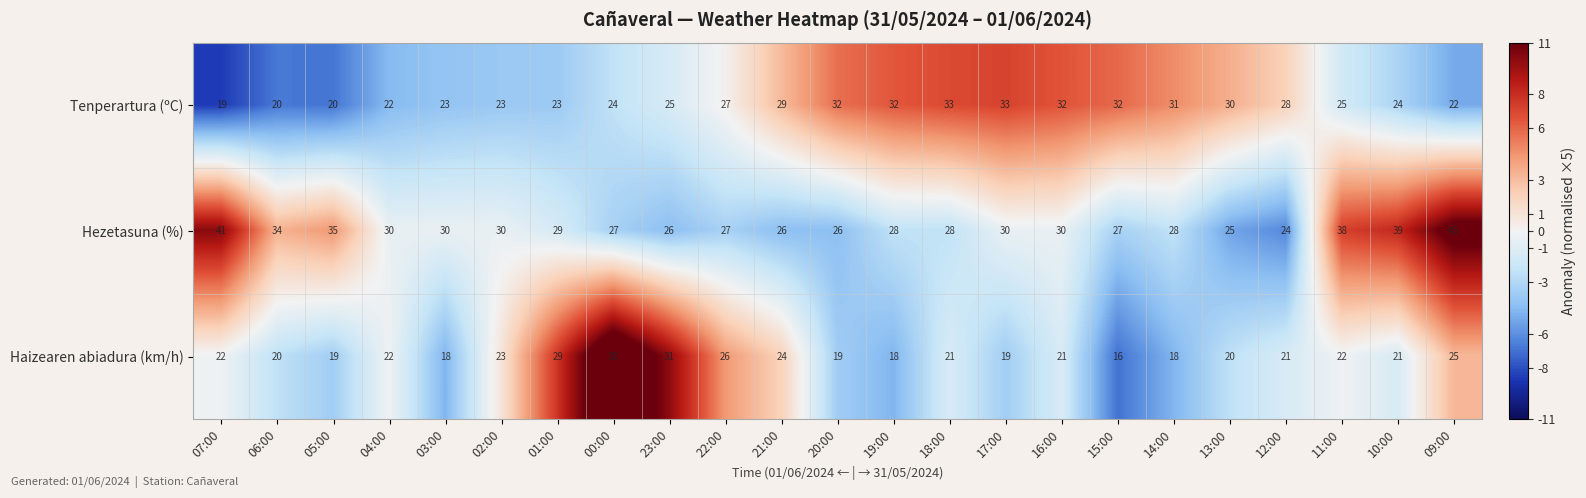

The value of Hezetasuna (%) at 09:00 is 30. True or false?

False